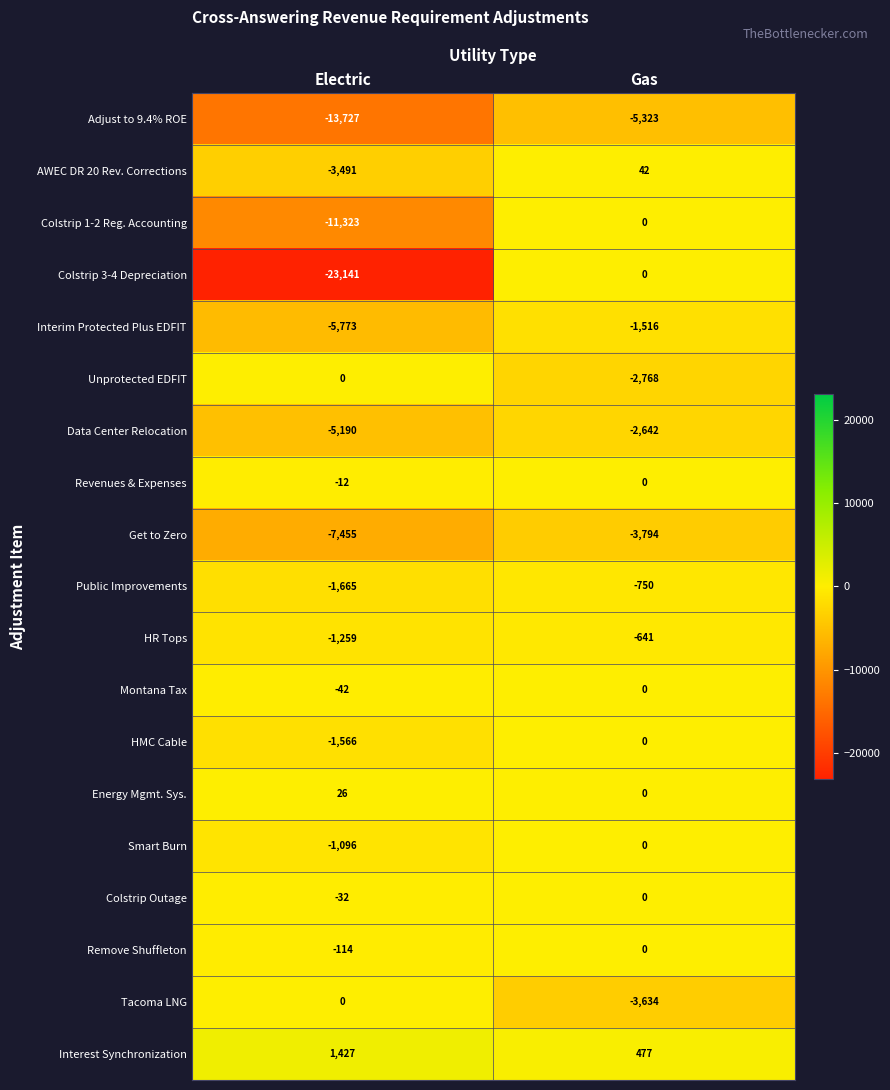

What is the difference between the maximum and minimum values in the Colstrip Outage series?

32